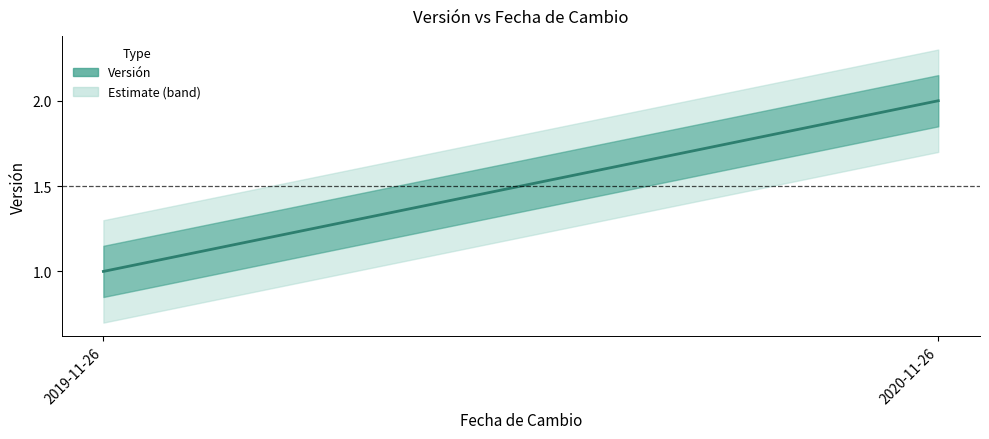

What is the label of the 1st point from the right?

2020-11-26